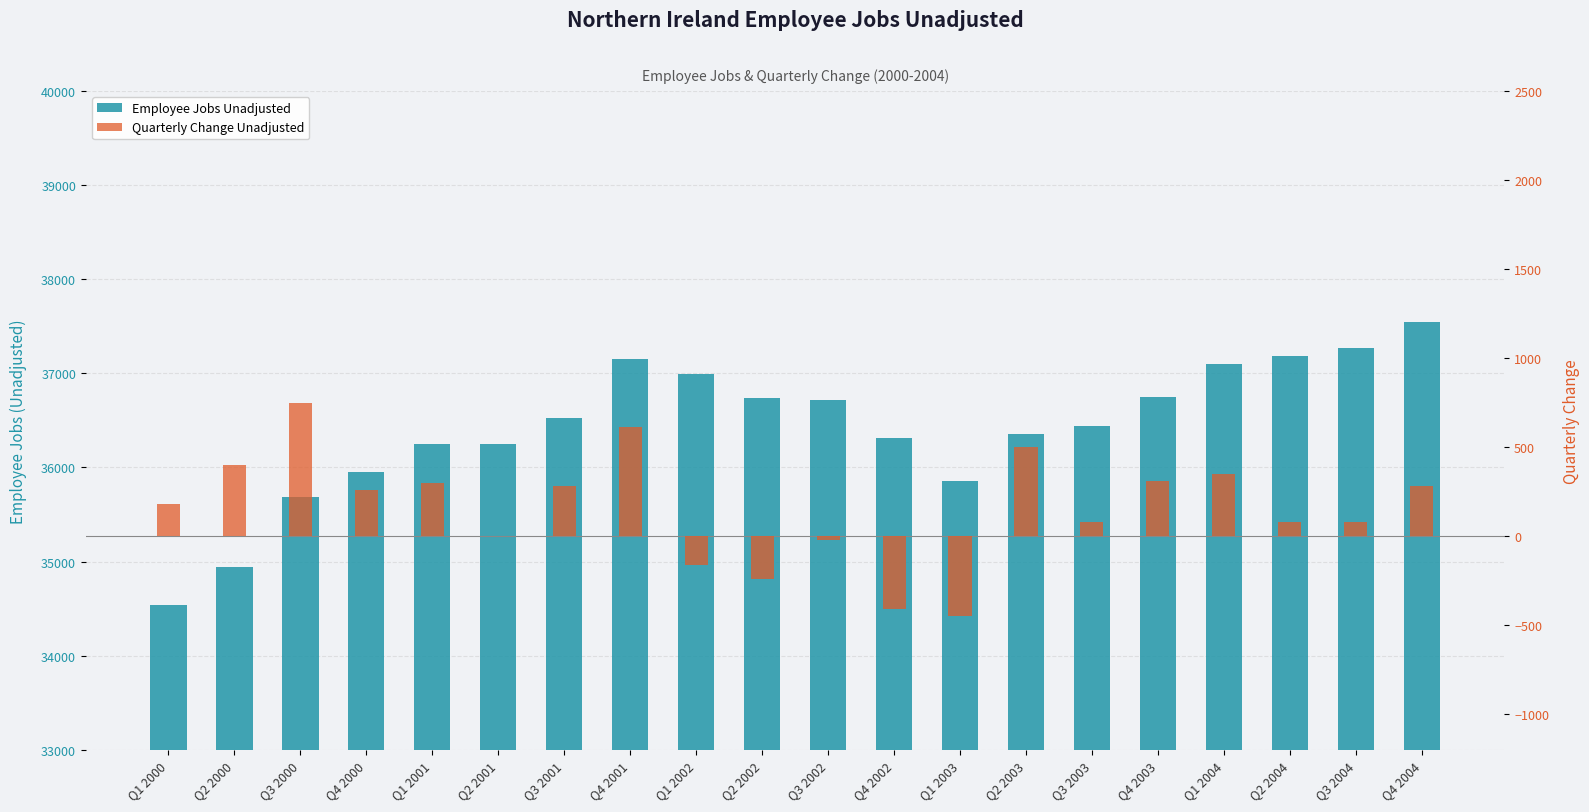

Reading right to left, transcribe all the data shown in this chart.

Employee Jobs Unadjusted: Q4 2004=37550	Q3 2004=37270	Q2 2004=37180	Q1 2004=37100	Q4 2003=36750	Q3 2003=36440	Q2 2003=36360	Q1 2003=35860	Q4 2002=36310	Q3 2002=36720	Q2 2002=36740	Q1 2002=36990	Q4 2001=37150	Q3 2001=36530	Q2 2001=36250	Q1 2001=36250	Q4 2000=35950	Q3 2000=35690	Q2 2000=34940	Q1 2000=34540
Quarterly Change Unadjusted: Q4 2004=280	Q3 2004=80	Q2 2004=80	Q1 2004=350	Q4 2003=310	Q3 2003=80	Q2 2003=500	Q1 2003=-450	Q4 2002=-410	Q3 2002=-20	Q2 2002=-240	Q1 2002=-160	Q4 2001=610	Q3 2001=280	Q2 2001=0	Q1 2001=300	Q4 2000=260	Q3 2000=750	Q2 2000=400	Q1 2000=180